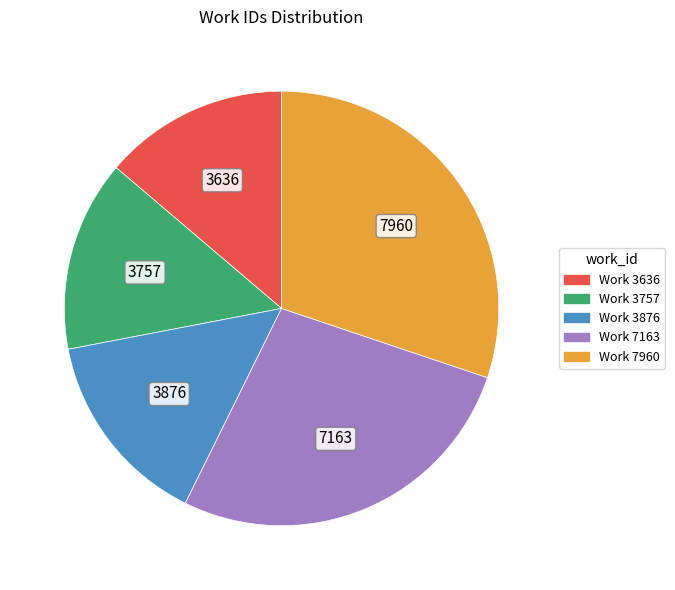

Which category has the biggest portion of the pie?

Work 7960